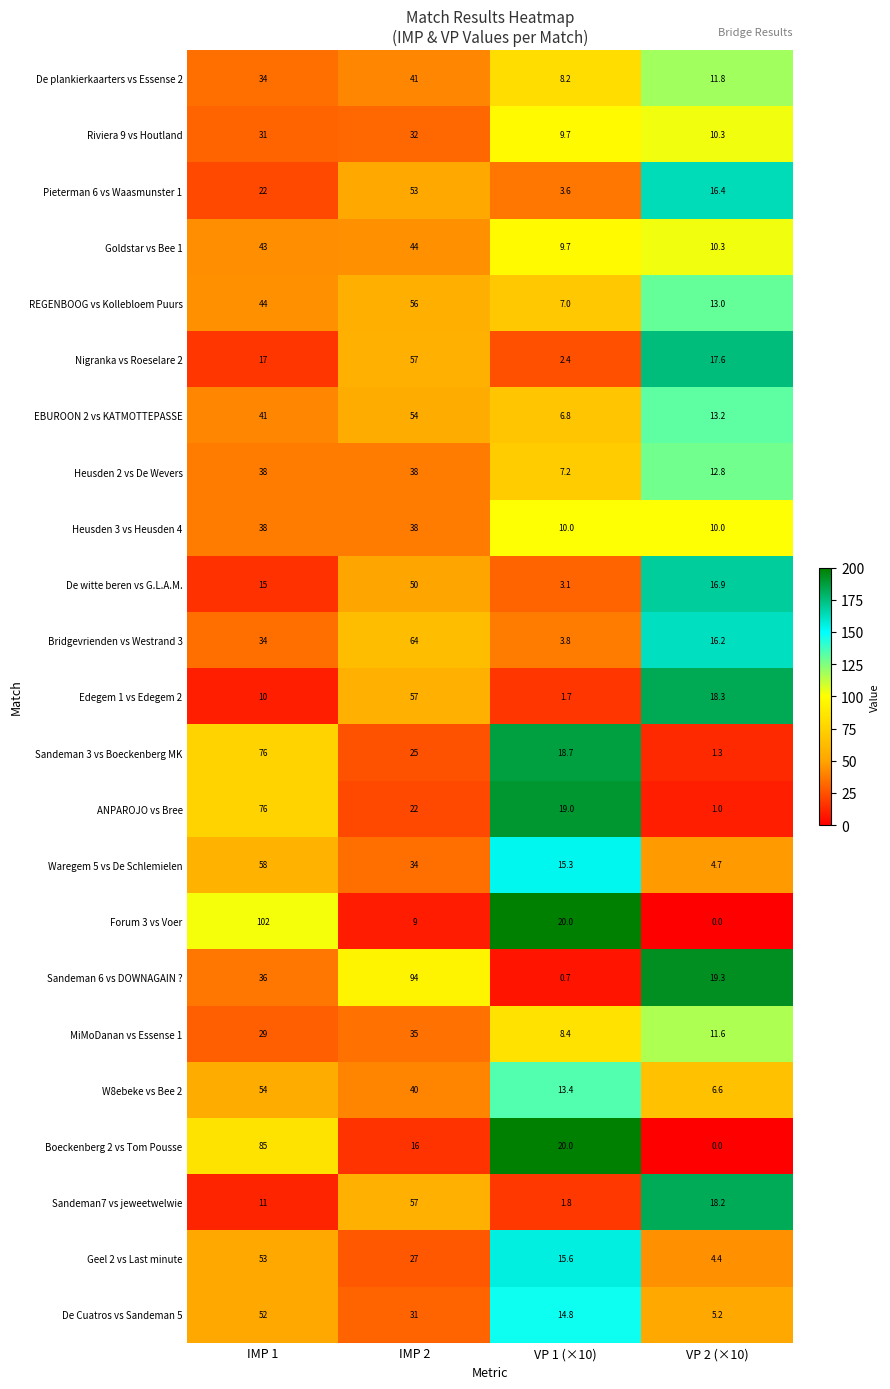

The value of Heusden 2 vs De Wevers at IMP 2 is 49.4. True or false?

False